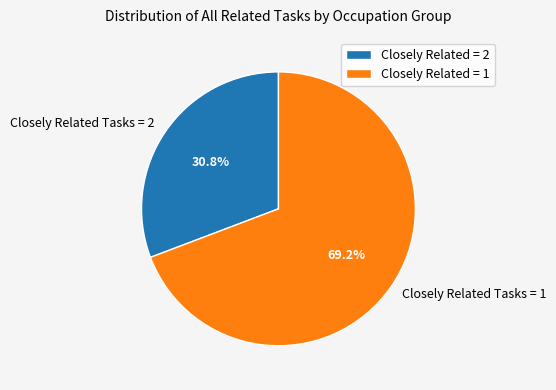

What percentage do Closely Related Tasks = 2 and Closely Related Tasks = 1 together represent?

100.0%